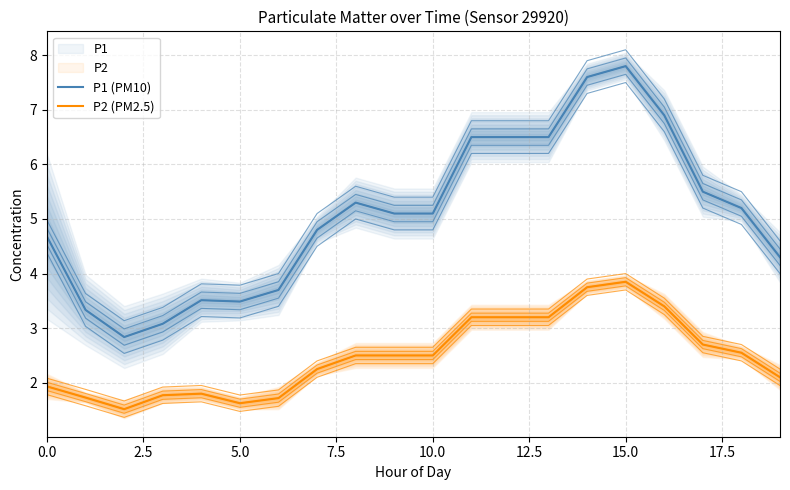

Reading right to left, what are all the values shown in this chart?

P1 (PM10): 4.3	5.2	5.5	6.9	7.8	7.6	6.5	6.5	6.5	5.1	5.1	5.3	4.8	3.7	3.5	3.5	3.1	2.8	3.3	4.7
P2 (PM2.5): 2.1	2.5	2.7	3.4	3.9	3.8	3.2	3.2	3.2	2.5	2.5	2.5	2.2	1.7	1.6	1.8	1.8	1.5	1.7	1.9